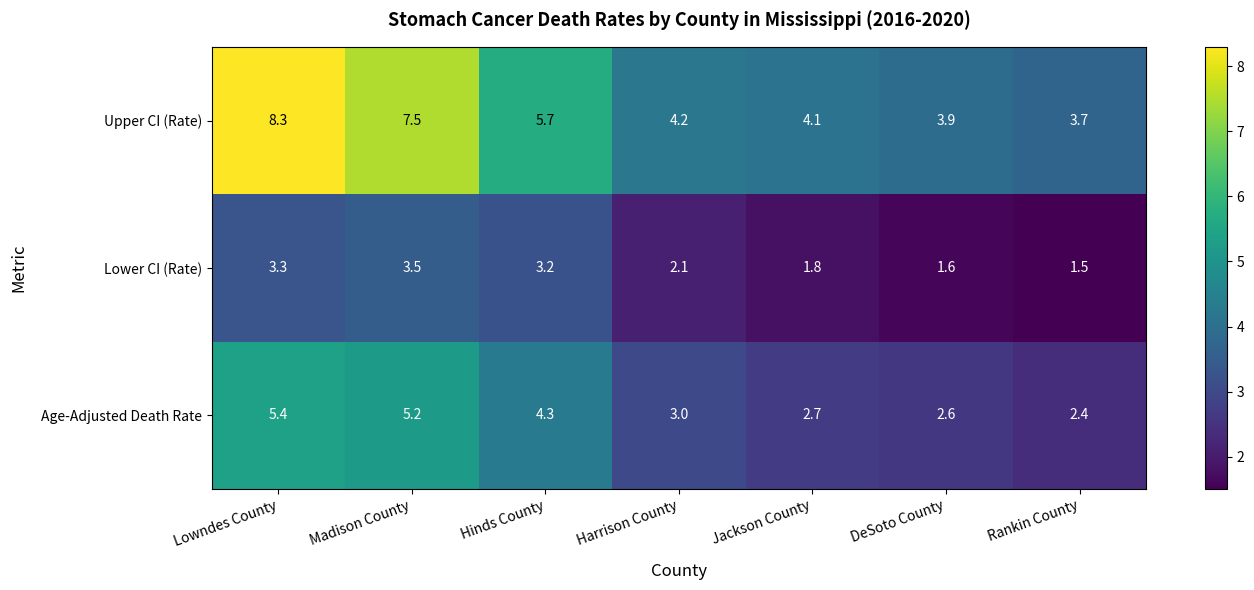

What is the highest value of the Age-Adjusted Death Rate series?

5.4